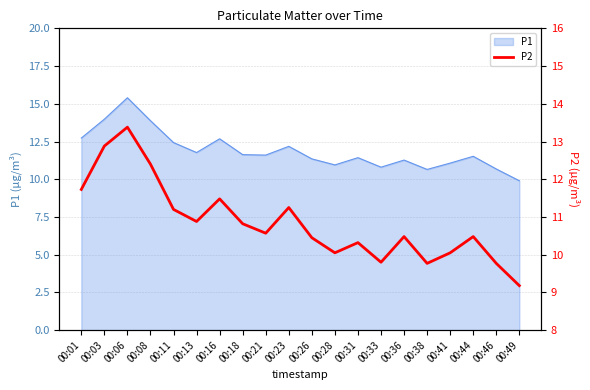

The chart shows a value of 10.9 at 00:13. True or false?

True